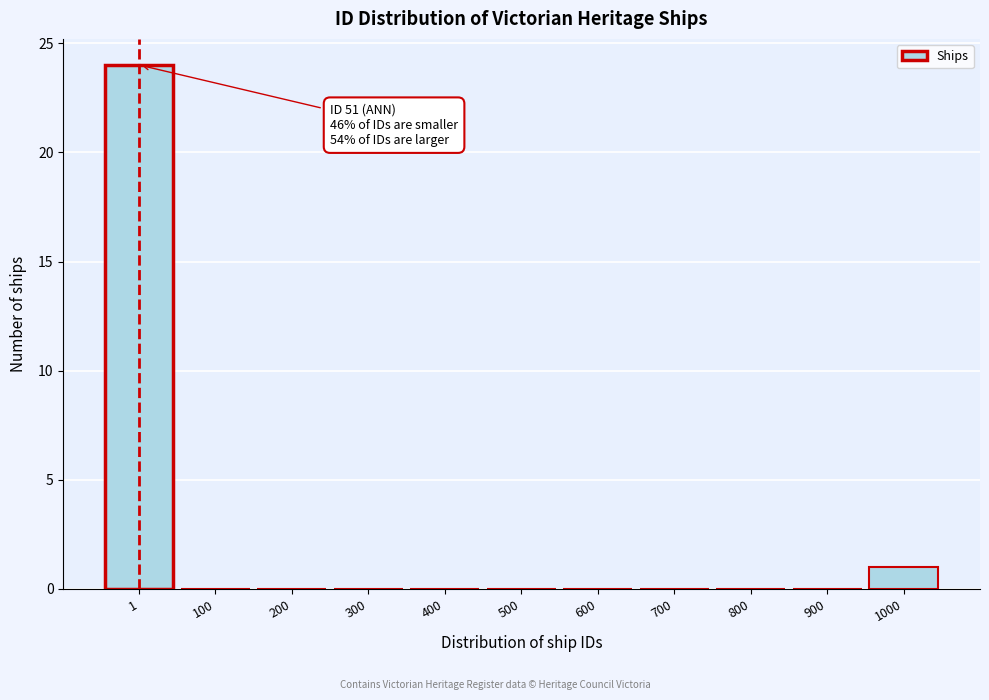

Reading left to right, what are all the values shown in this chart?

1=24	100=0	200=0	300=0	400=0	500=0	600=0	700=0	800=0	900=0	1000=1